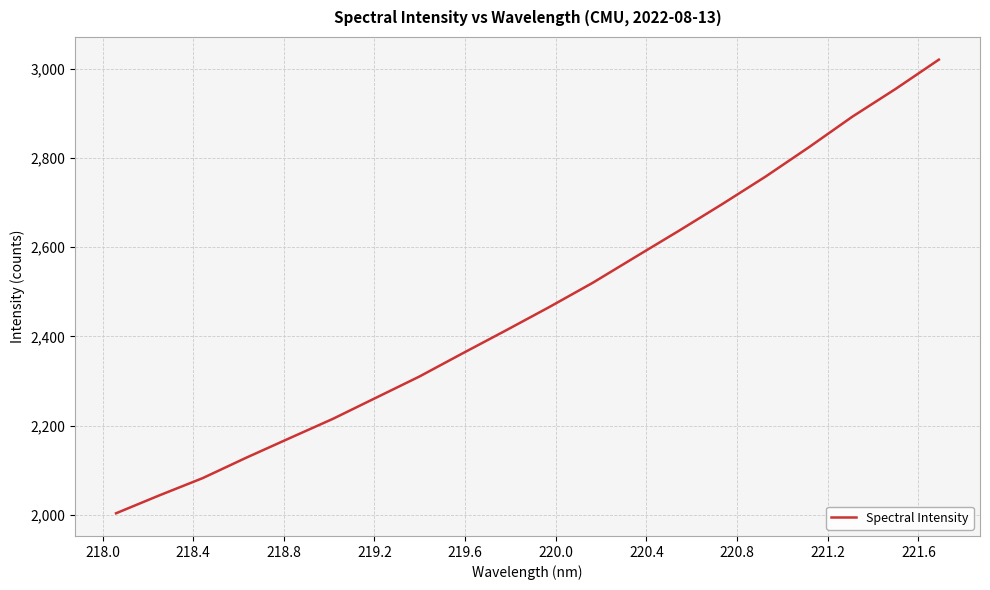

What is the minimum value shown in the chart?

2003.9